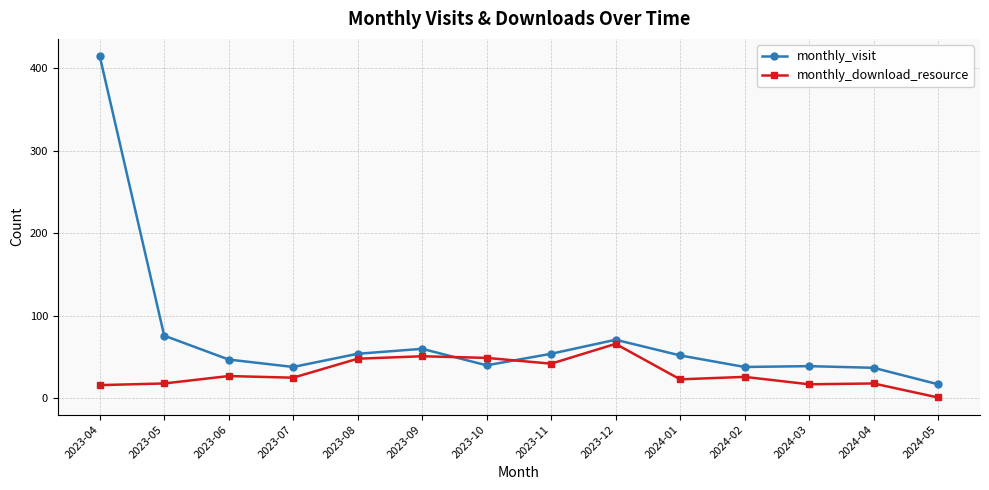

Between which two adjacent categories do monthly_download_resource and monthly_visit first intersect?

2023-09 and 2023-10